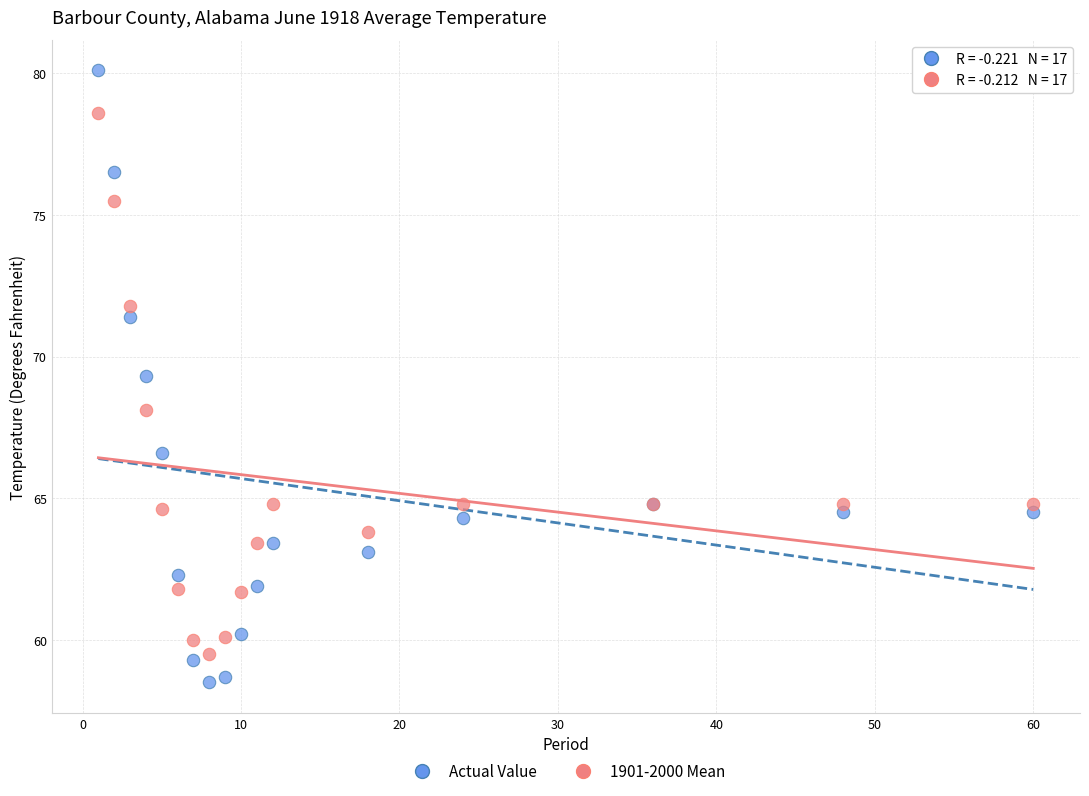

Which series reaches the maximum Y coordinate?

Actual Value